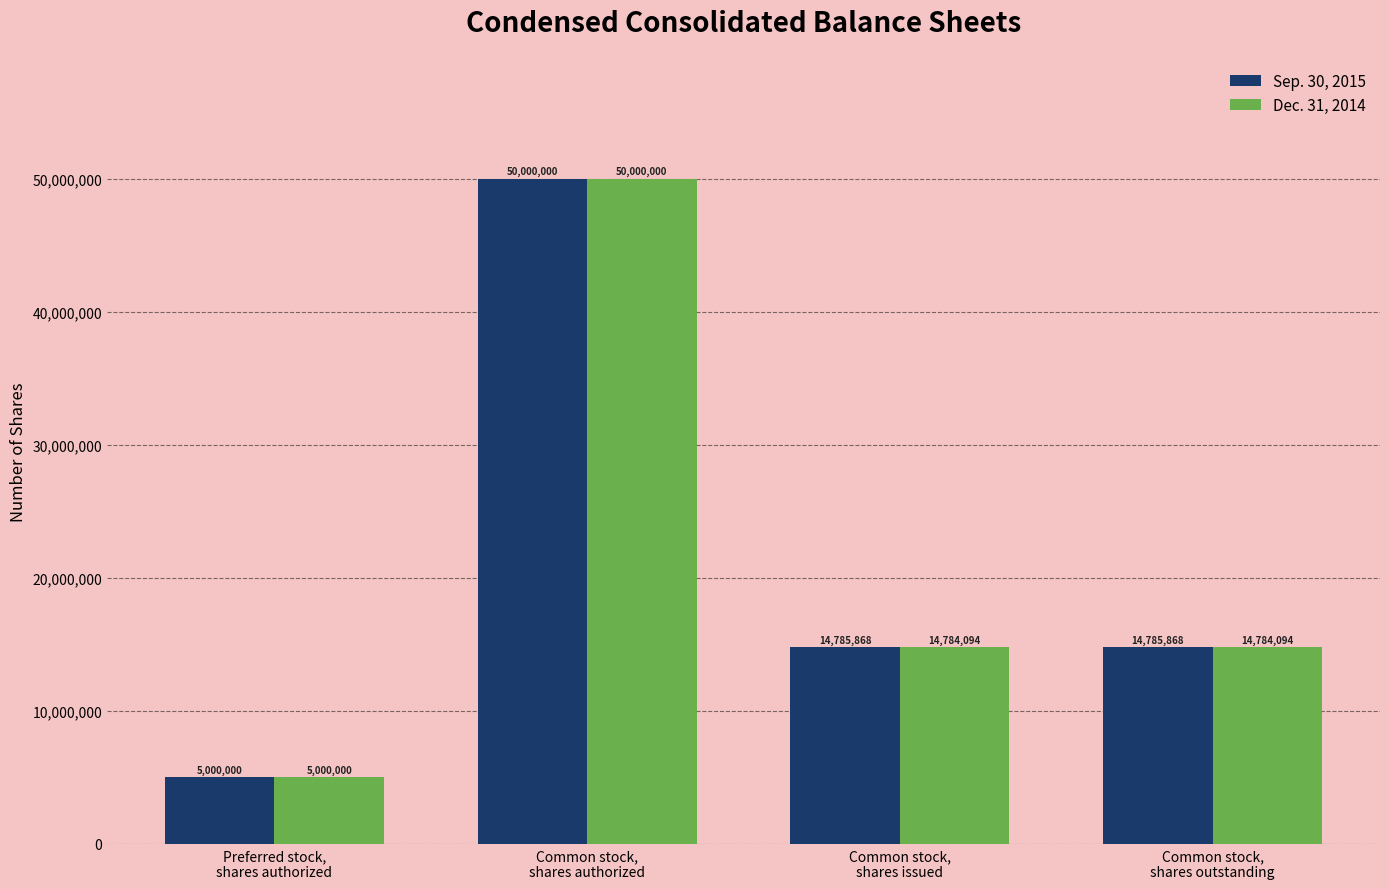

Which series has the largest total across all categories?

Sep. 30, 2015